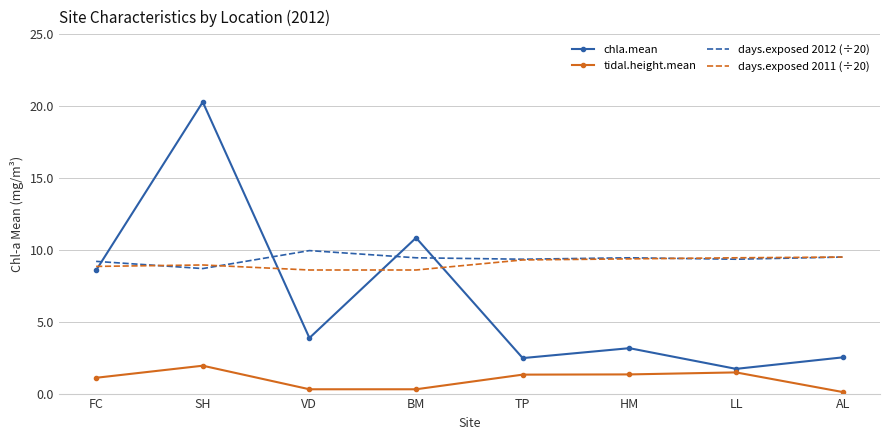

What position from the left is BM?

4